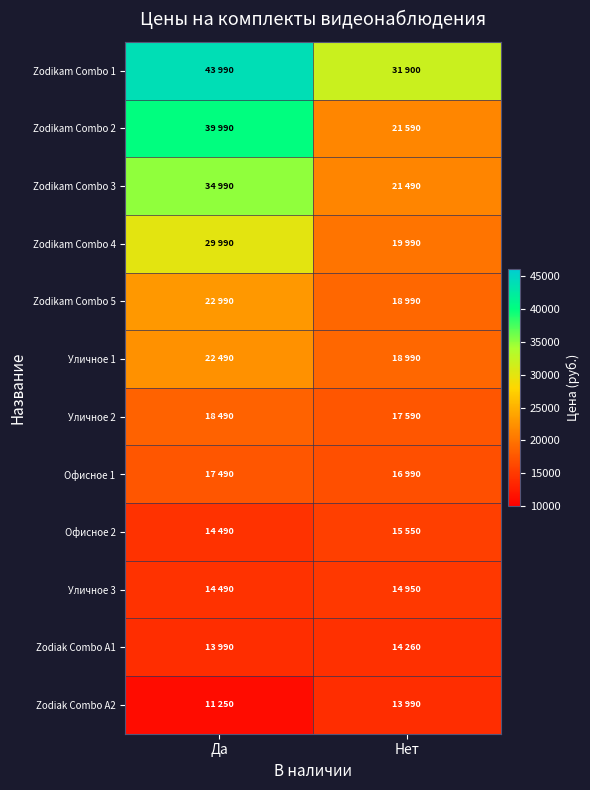

Which has a higher value, Да or Нет?

Да